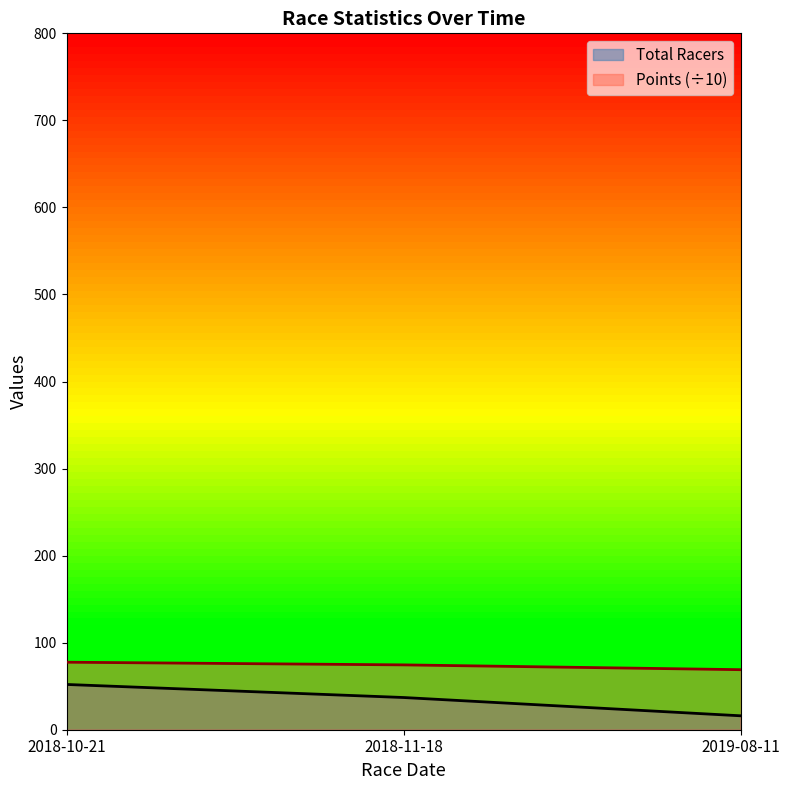

What is the value of the Points point at the 2nd from the left?

74.5